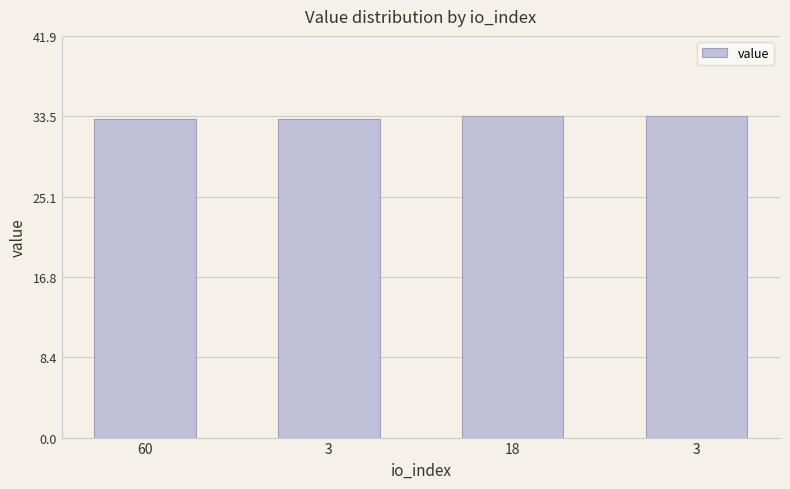

Reading left to right, transcribe all the data shown in this chart.

60=33.3	3=33.3	18=33.5	3=33.5